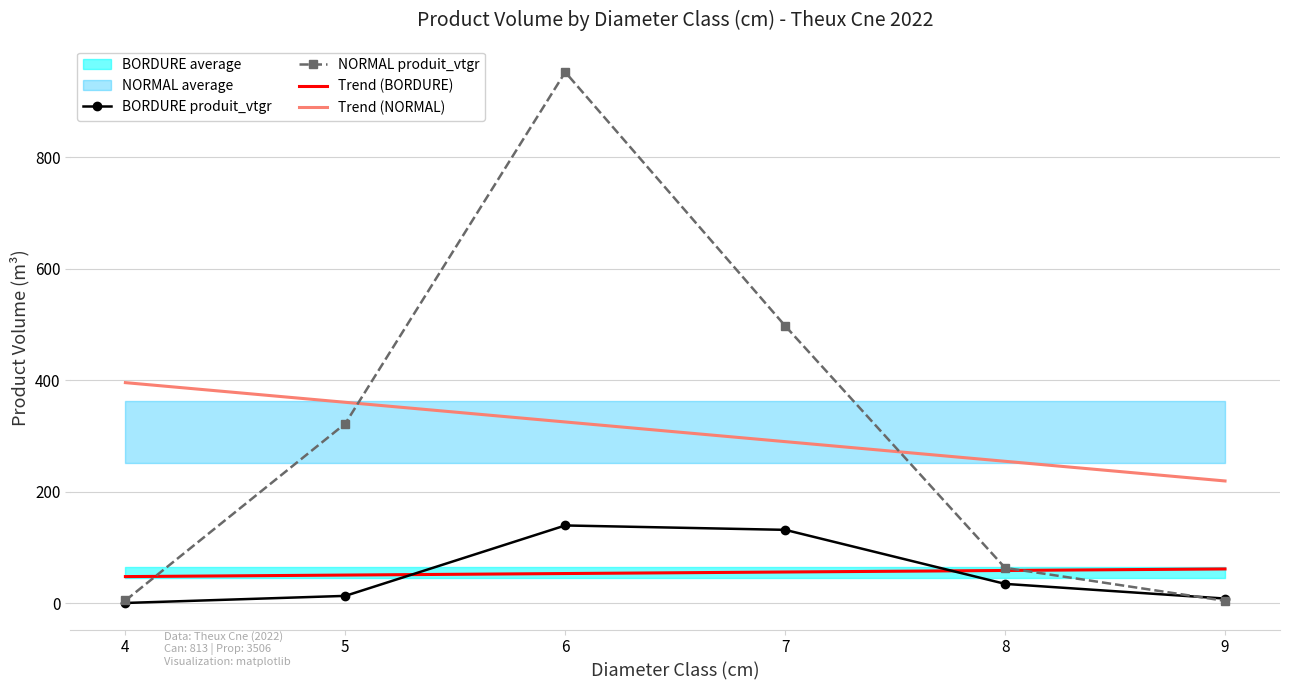

What value does the Trend (NORMAL) series have at 4?

395.5